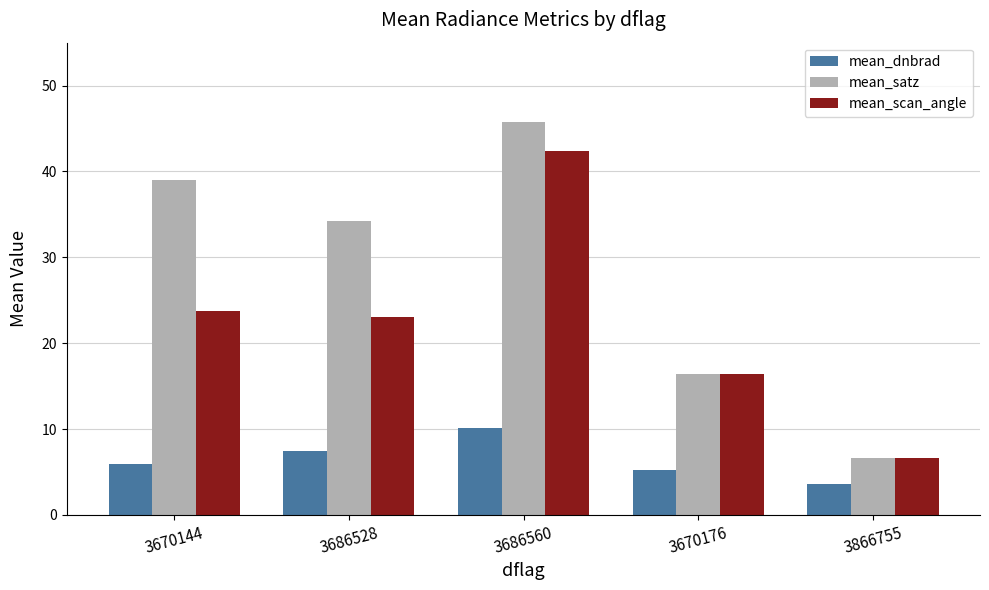

Which category has the lowest value across all series?

3866755